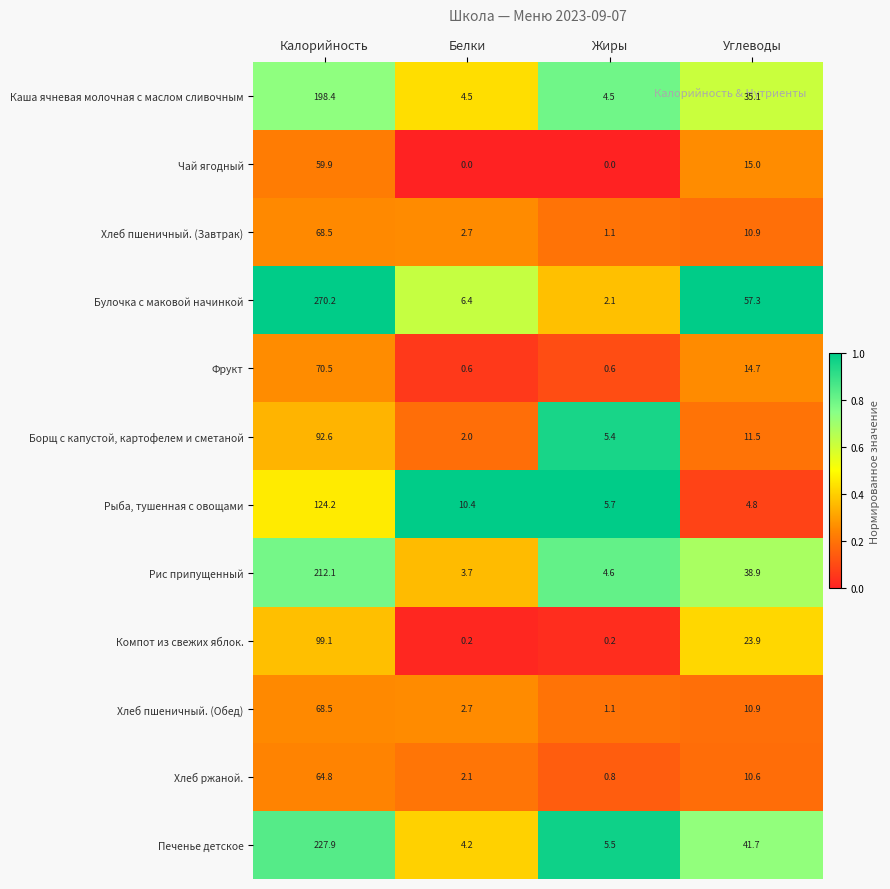

Where is Фрукт nearest to the value 35?

Углеводы